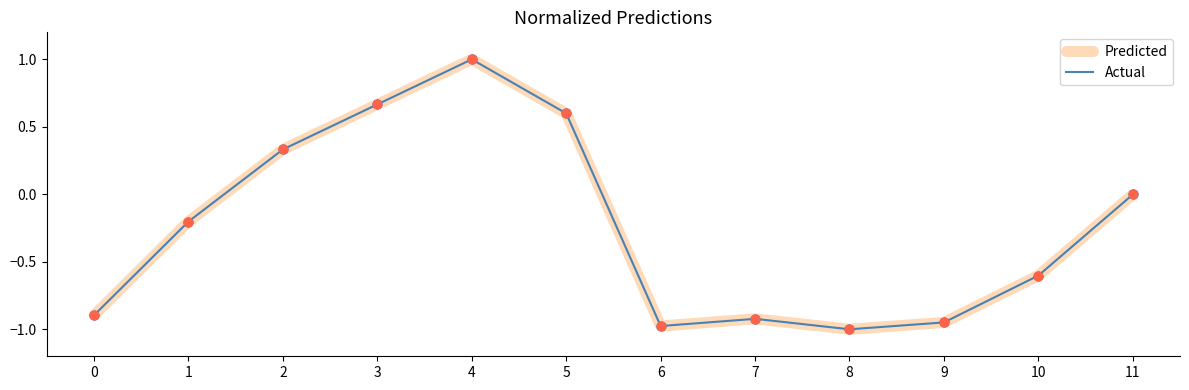

At how many categories does at least one series exceed 0?

4